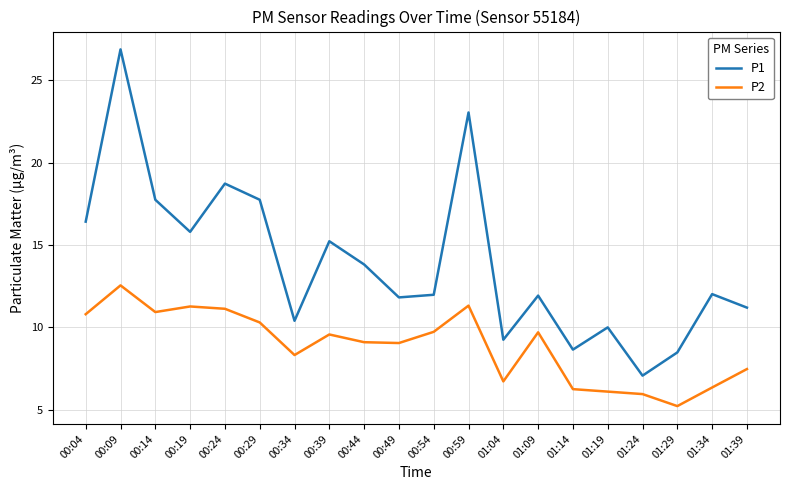

True or false: P1 has a value of 10.4 at 00:34.

True